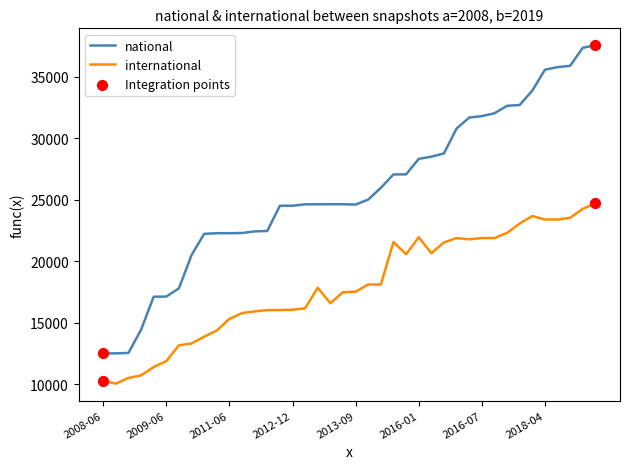

What is the minimum value shown in the chart?

10032